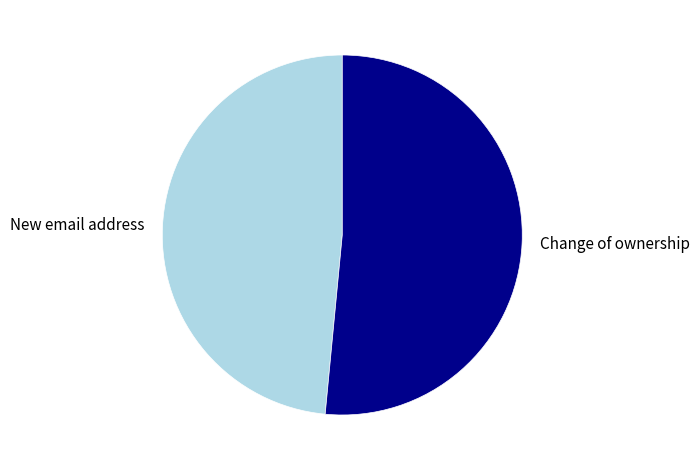

How many segments does this pie chart have?

2